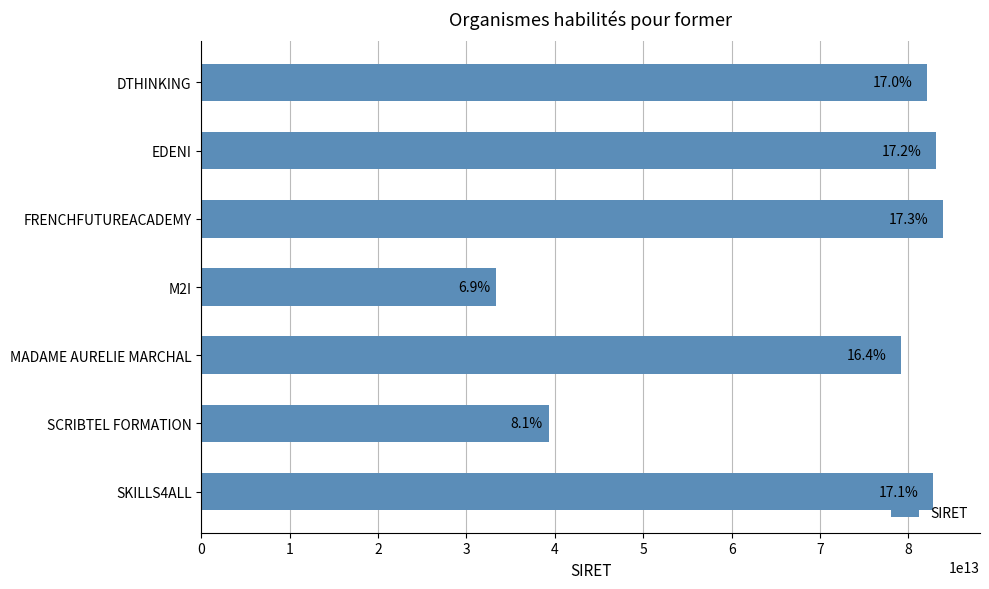

How many bars are there in total?

7